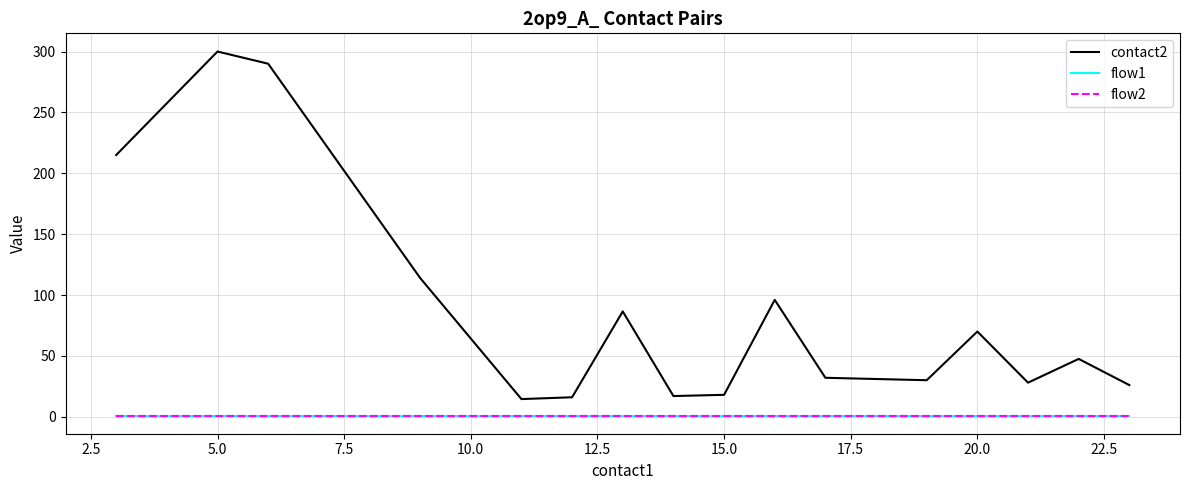

Which series has the largest total across all categories?

contact2